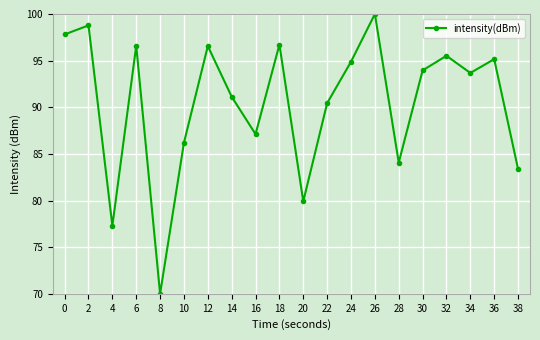

What is the sum of all values?

1809.2